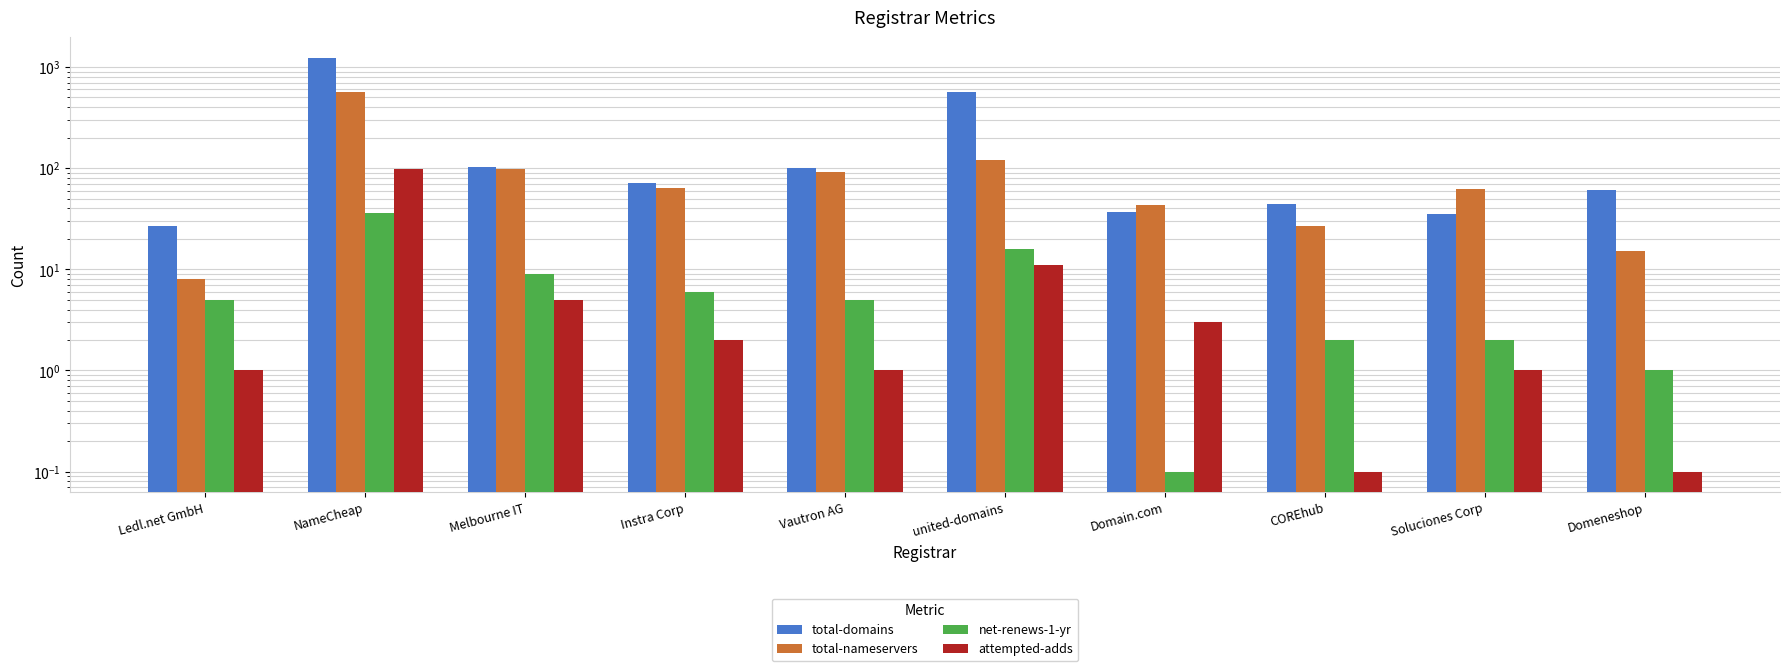

At which category is the sum across all series the highest?

NameCheap